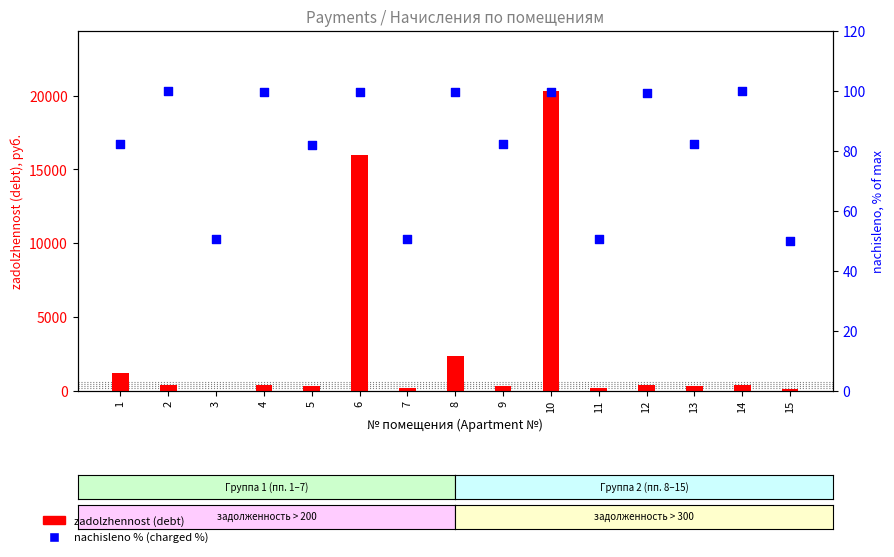

Which series contains the lowest Y value?

zadolzhennost (debt)